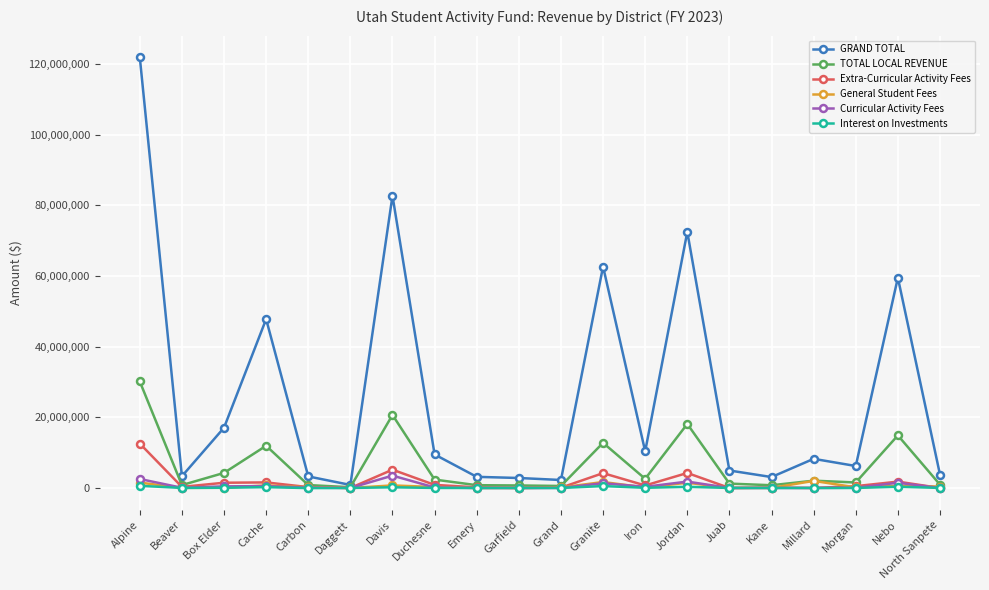

Which series has the largest total across all categories?

GRAND TOTAL